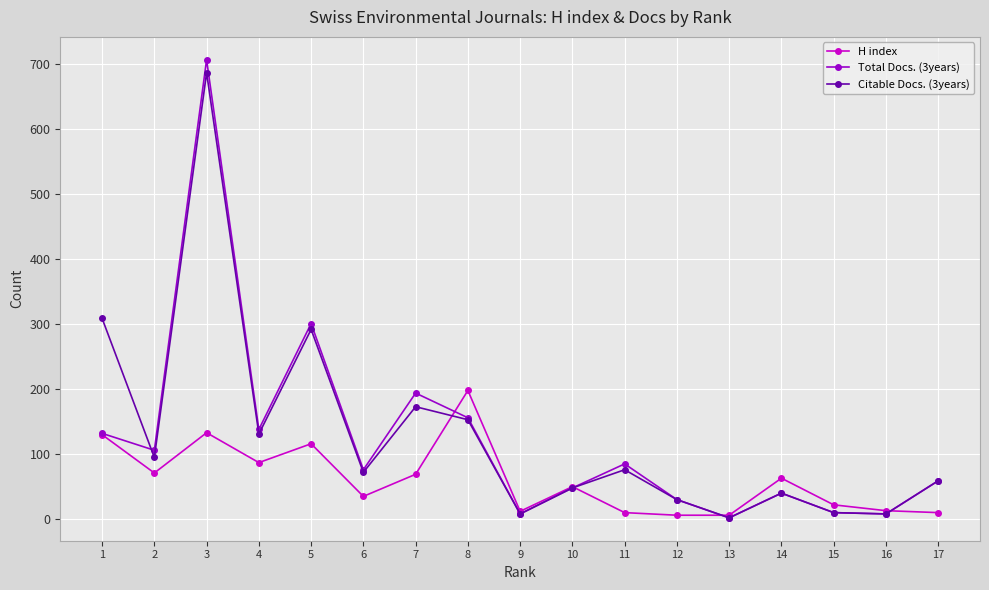

Is this an area chart (filled region under the line)?

No